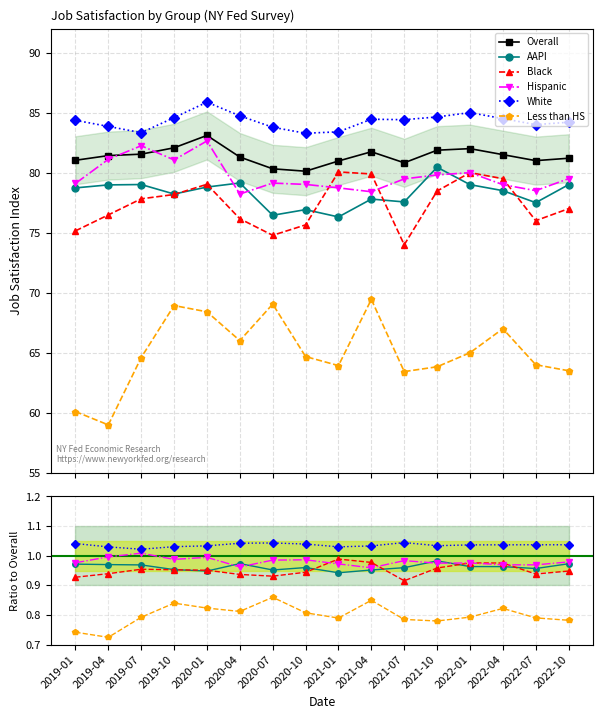

True or false: Overall and White cross at least once.

False